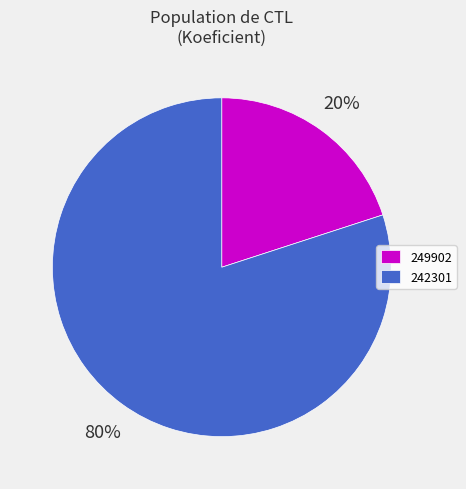

Is 242301 the majority of the pie?

Yes